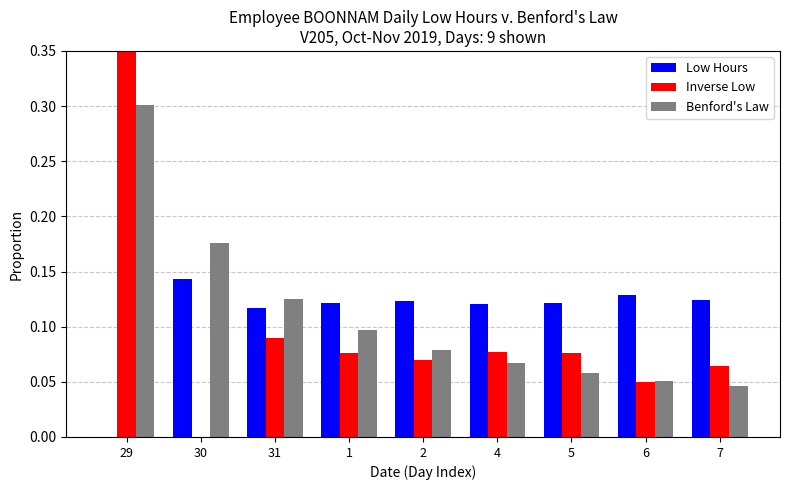

Read the Inverse Low value at 2.

0.1